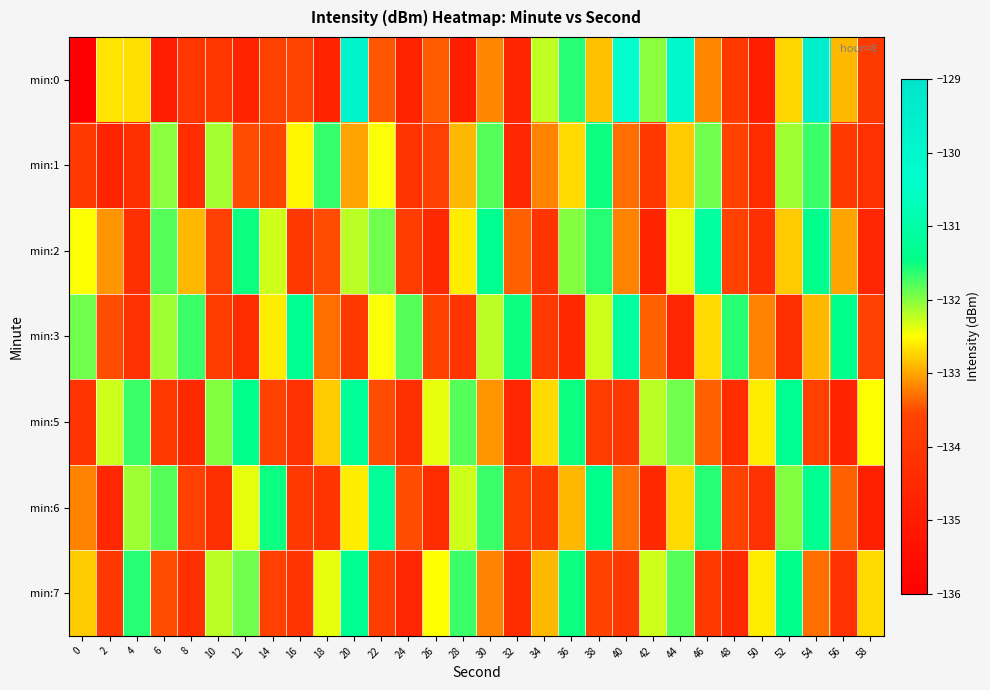

At 12, list the series in order from smallest to largest.

min:0, min:3, min:1, min:6, min:7, min:2, min:5